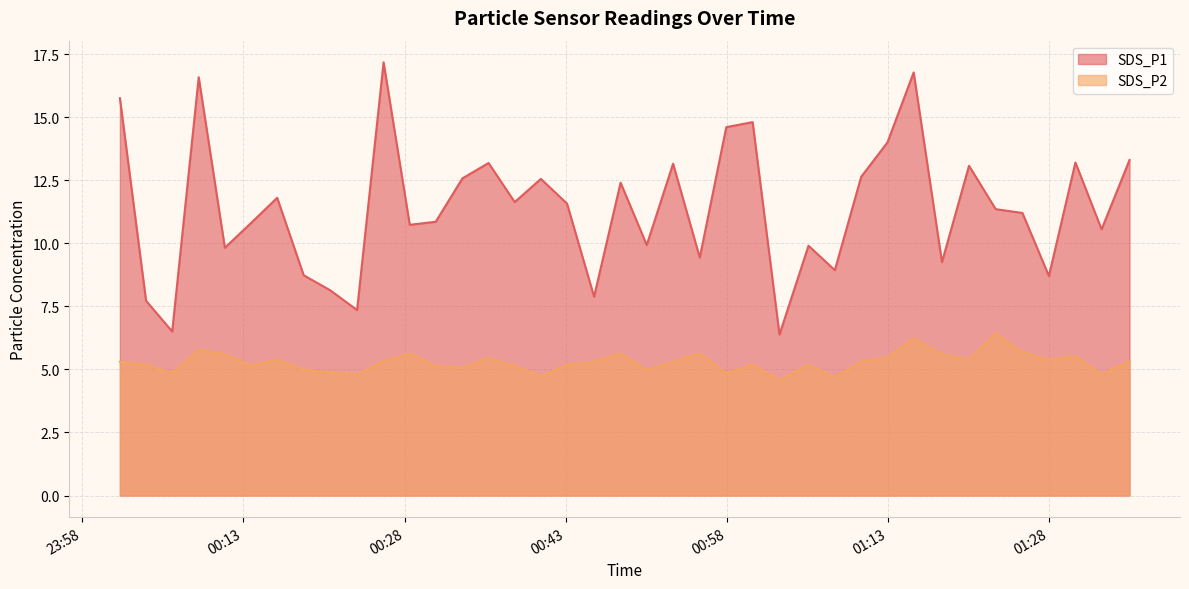

What value does the SDS_P1 series have at 2021/08/19 01:20:31?

13.1